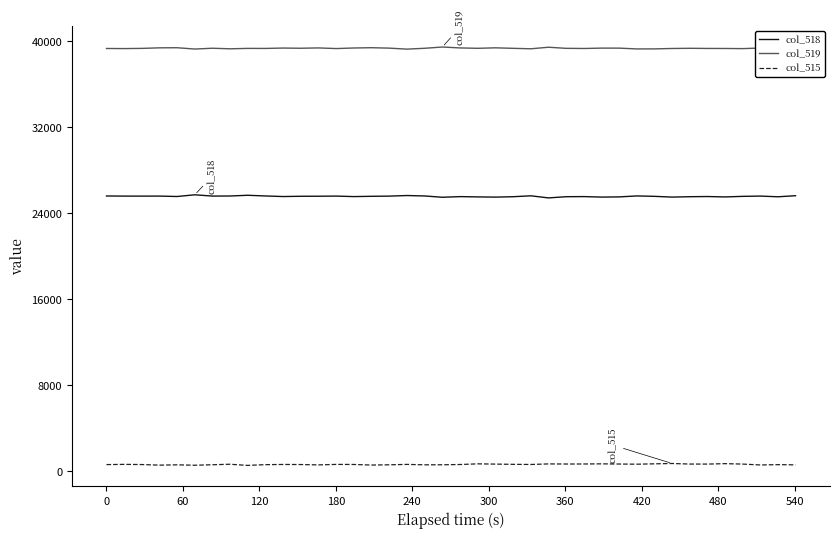

True or false: col_515 and col_518 cross at least once.

False